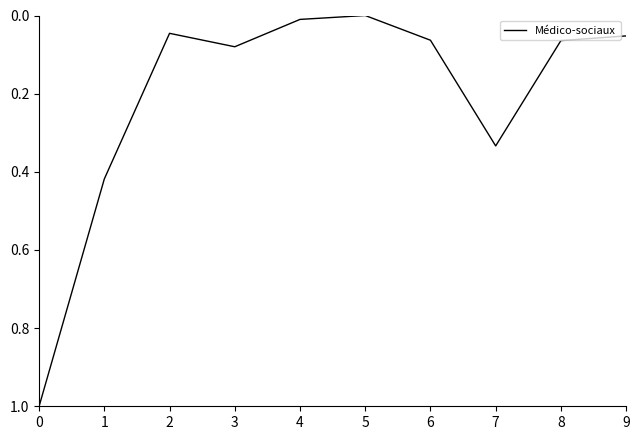

Is it true that the value at 0 is 1.3?

False